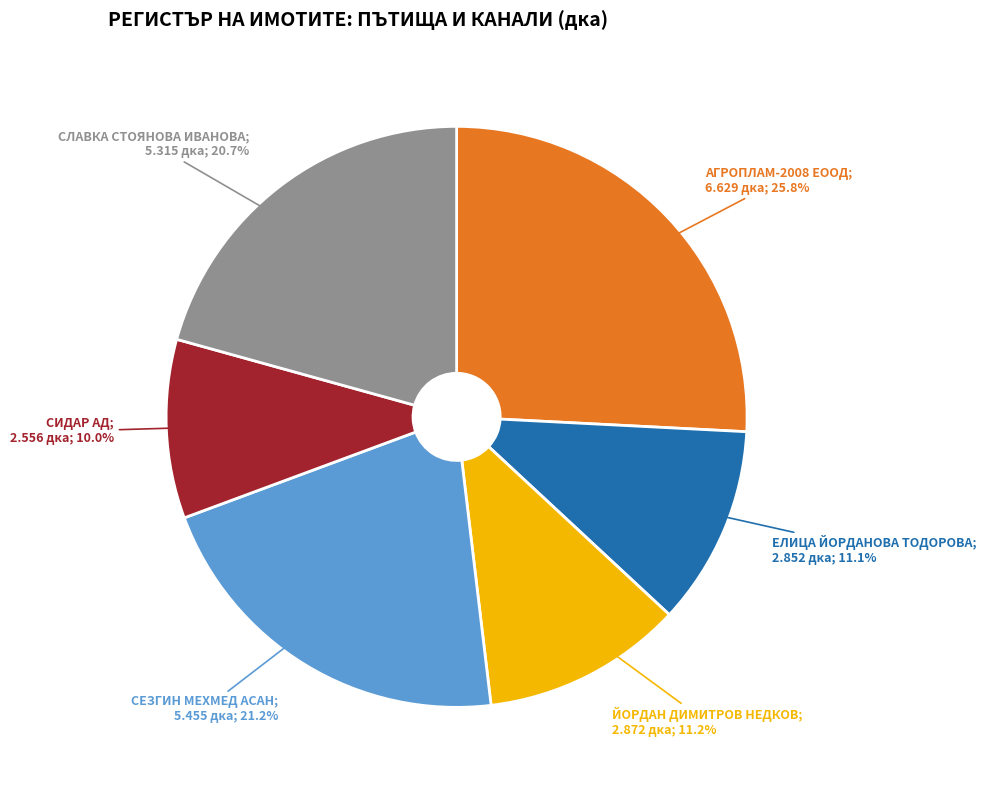

Is there any slice that represents more than half of the pie?

No